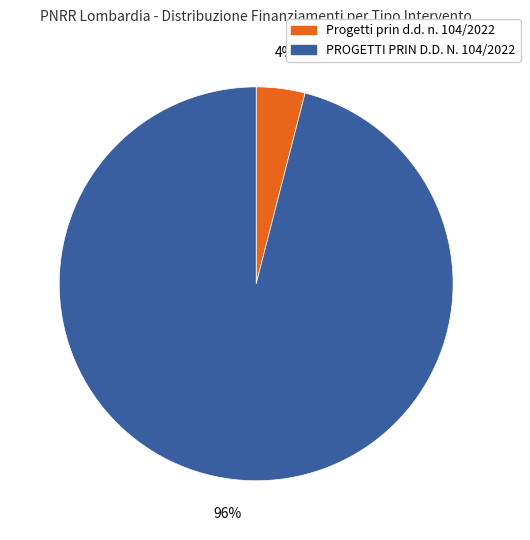

Which category has the smallest portion of the pie?

Progetti prin d.d. n. 104/2022